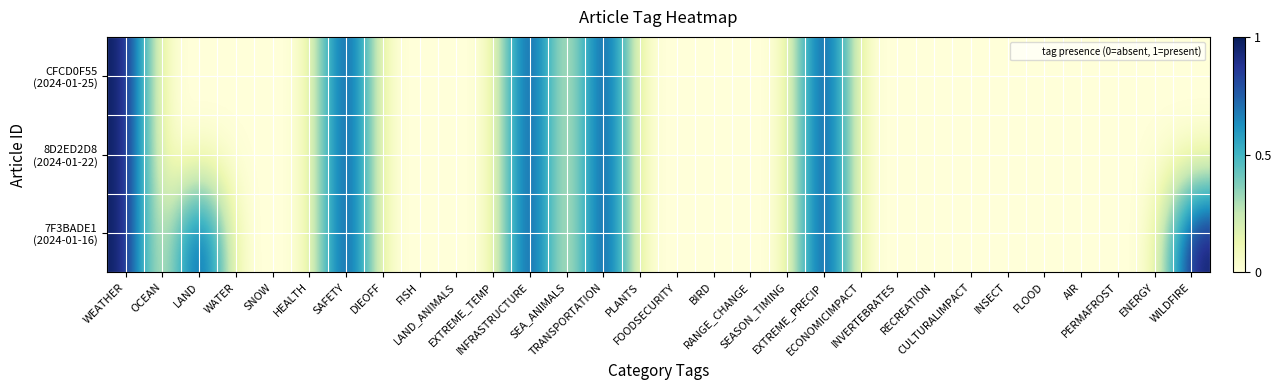

At how many categories does at least one series exceed 0?

7